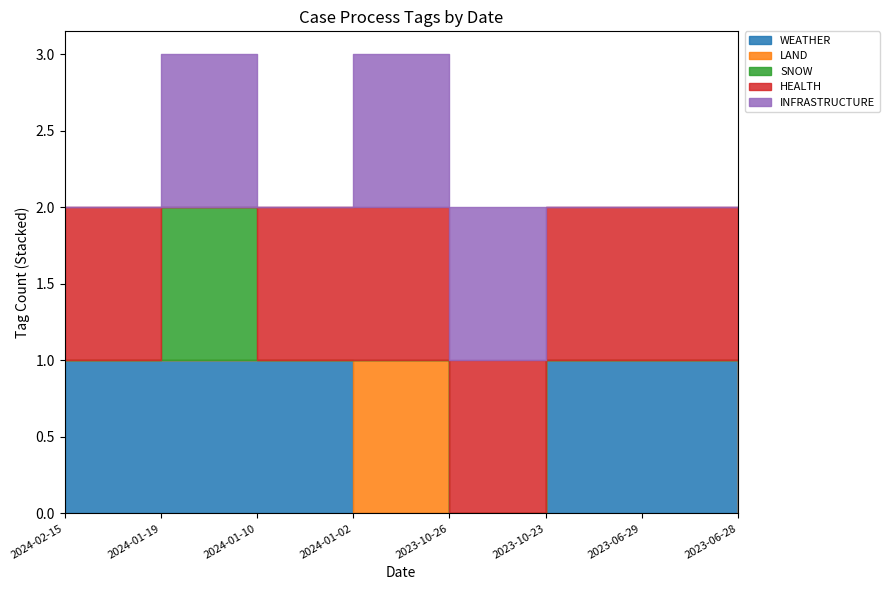

What is the label of the 3rd point from the left?

2024-01-10